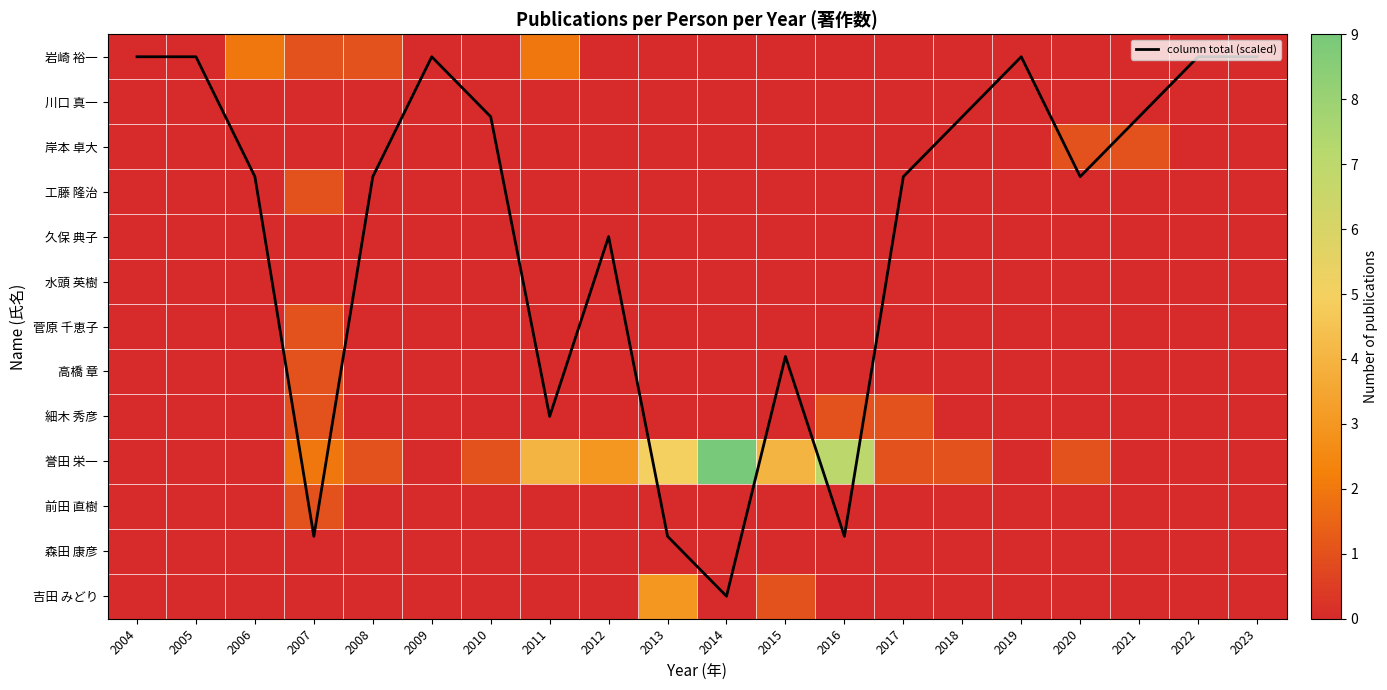

Rank the categories by 高橋 章 value from highest to lowest.

2007, 2004, 2005, 2006, 2008, 2009, 2010, 2011, 2012, 2013, 2014, 2015, 2016, 2017, 2018, 2019, 2020, 2021, 2022, 2023